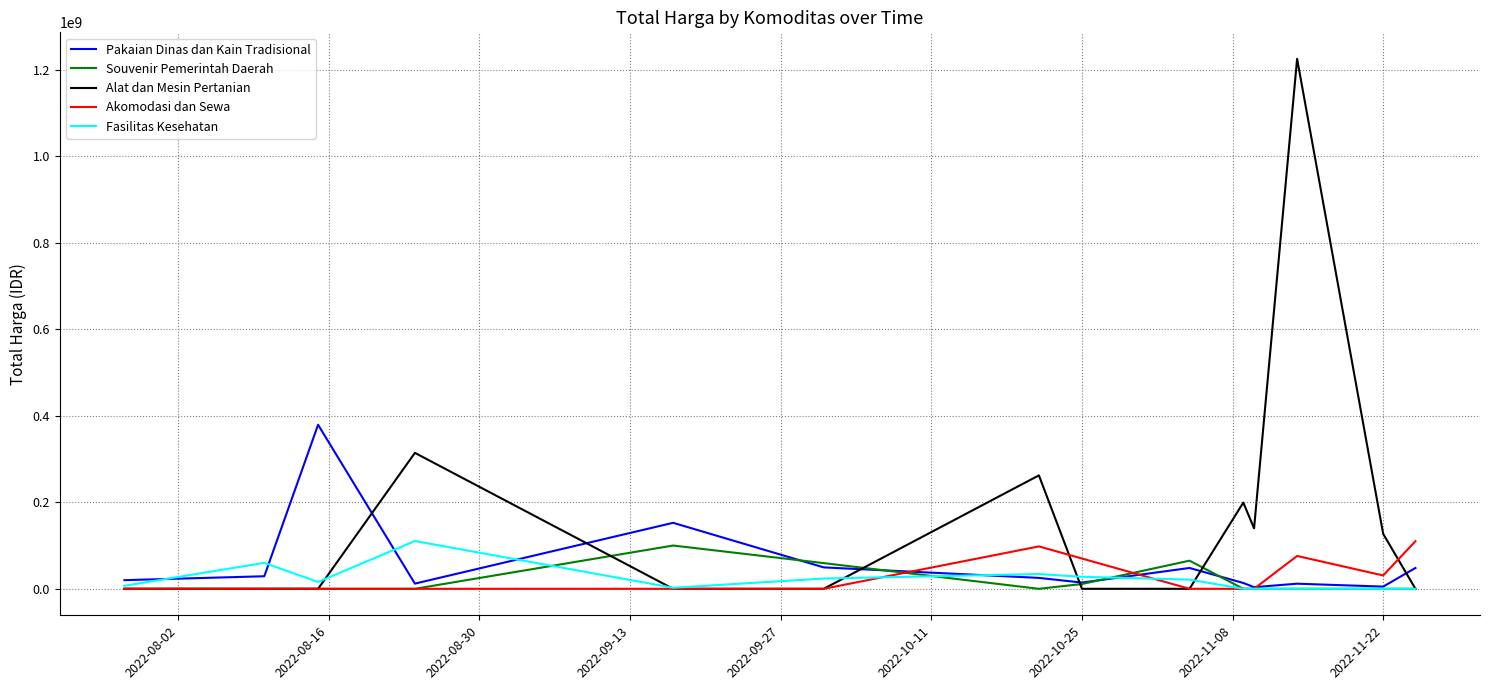

Which series has the largest total across all categories?

Alat dan Mesin Pertanian